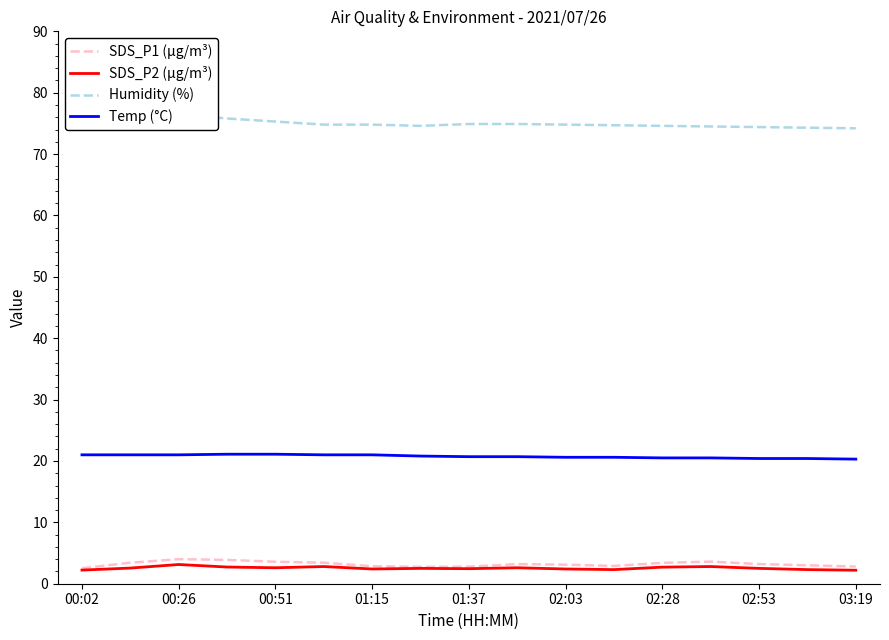

Reading left to right, list all the values displayed in this chart.

SDS_P1 (µg/m³): 2.5	3.4	4.0	3.9	3.6	3.4	2.9	2.8	2.8	3.2	3.1	2.9	3.4	3.6	3.2	3.0	2.8
SDS_P2 (µg/m³): 2.2	2.5	3.1	2.7	2.6	2.8	2.4	2.5	2.5	2.6	2.4	2.3	2.7	2.8	2.5	2.3	2.2
Humidity (%): 77.5	77.4	76.5	75.8	75.3	74.8	74.8	74.6	74.9	74.9	74.8	74.7	74.6	74.5	74.4	74.3	74.2
Temp (°C): 21.0	21.0	21.0	21.1	21.1	21.0	21.0	20.8	20.7	20.7	20.6	20.6	20.5	20.5	20.4	20.4	20.3